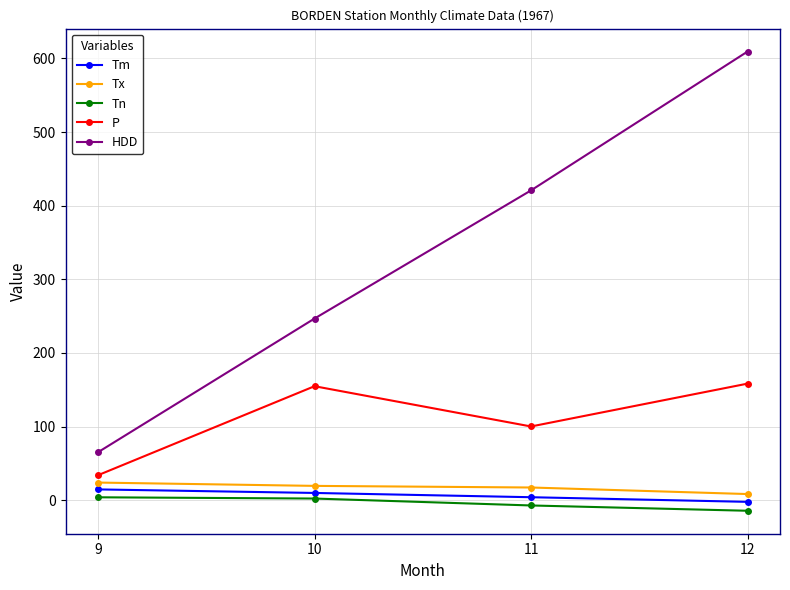

At which label does HDD reach its minimum?

9